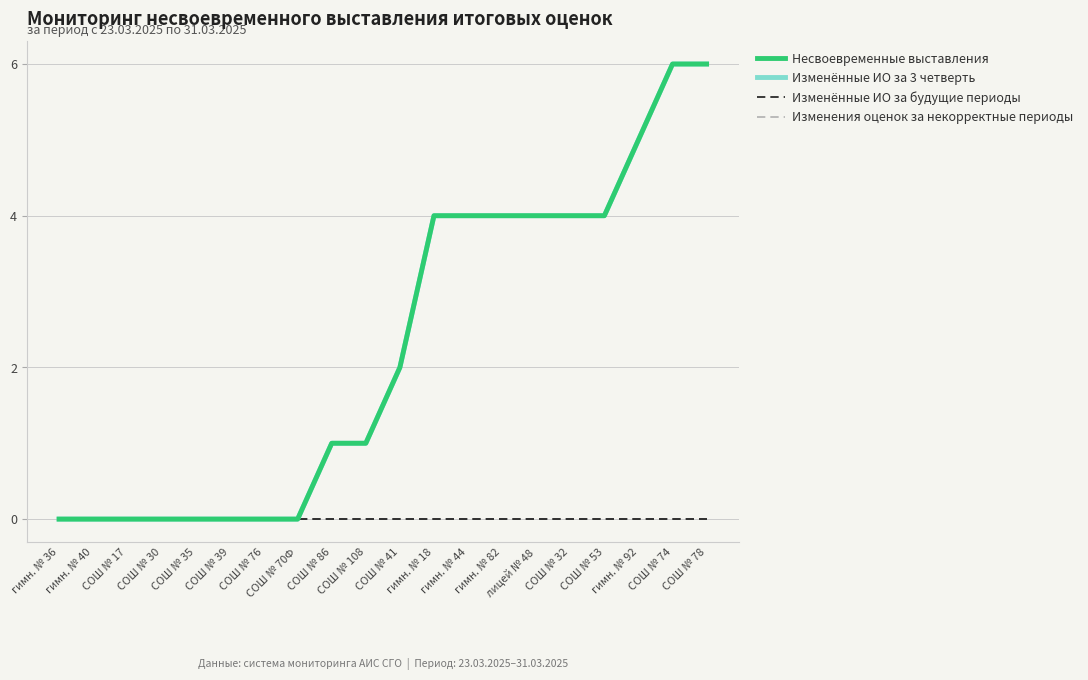

Does the chart have visible grid lines?

Yes